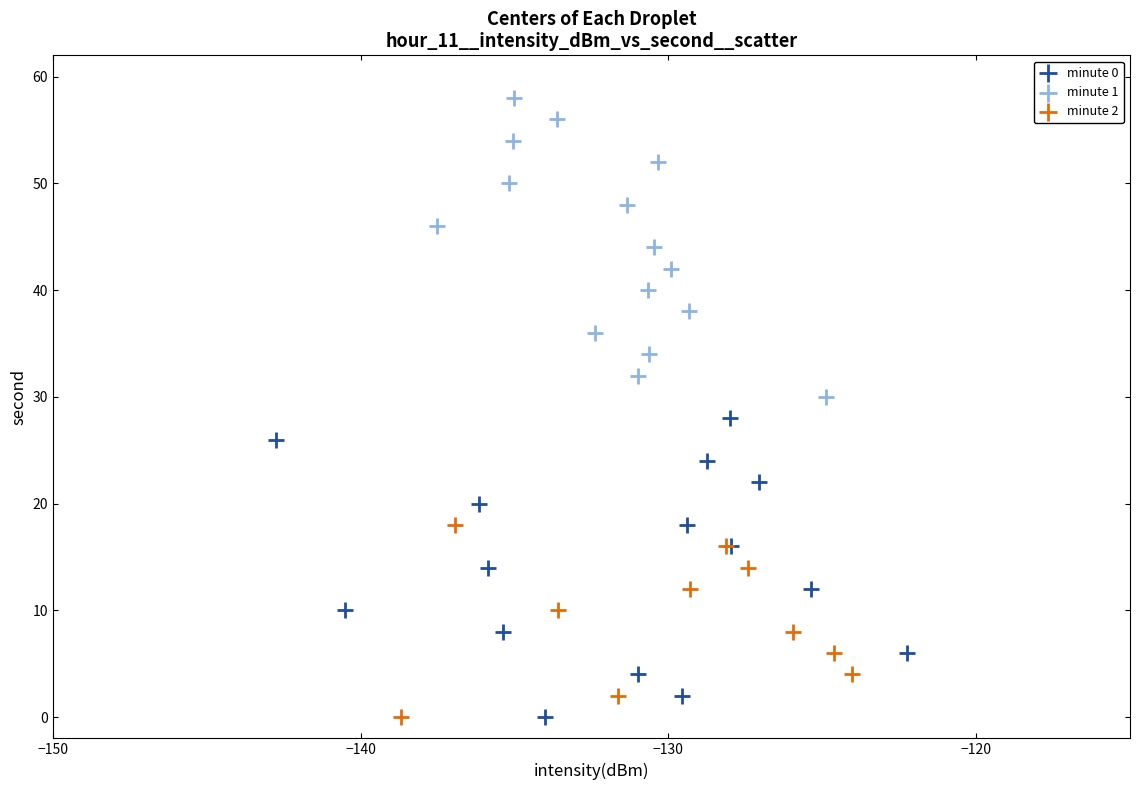

Which series reaches the maximum Y coordinate?

minute 1